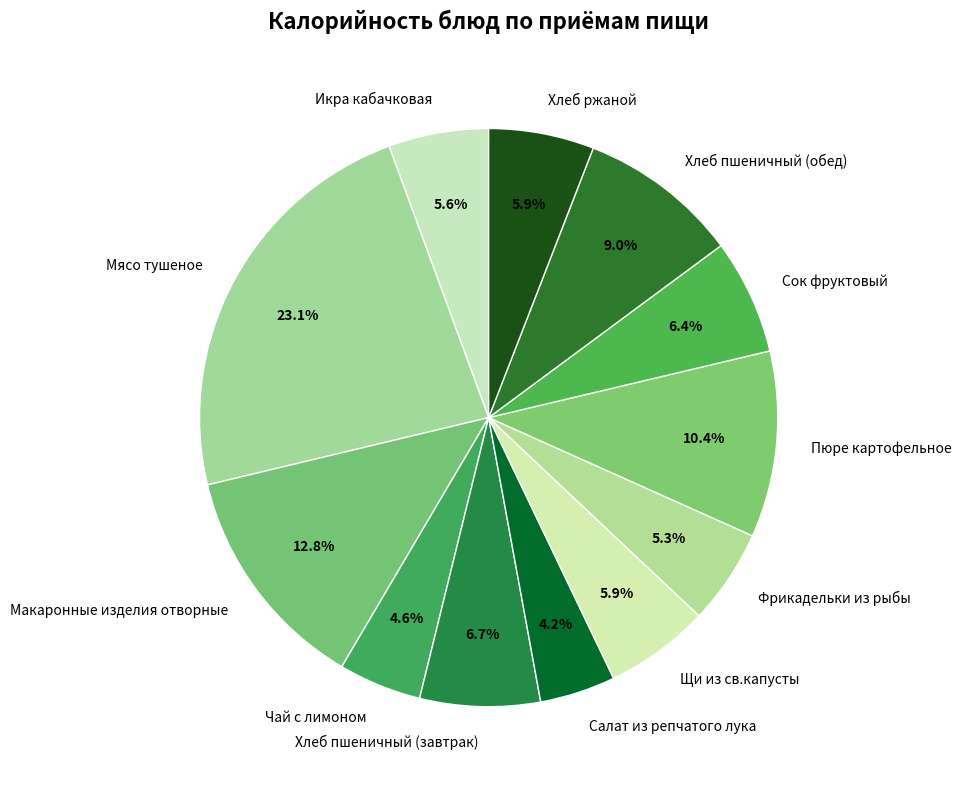

How many slices are in this pie chart?

12